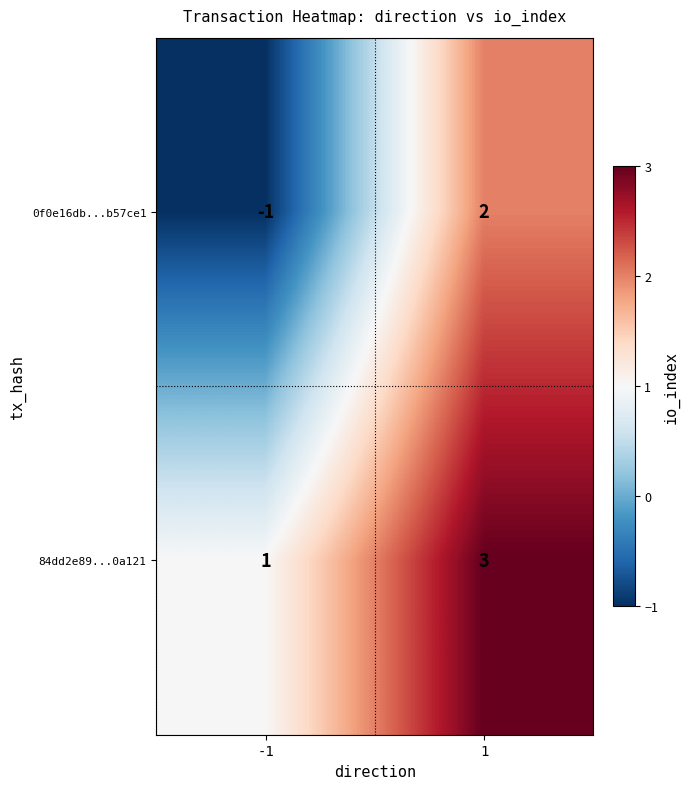

Rank the series by their average value, from lowest to highest.

0f0e16db...b57ce1, 84dd2e89...0a121